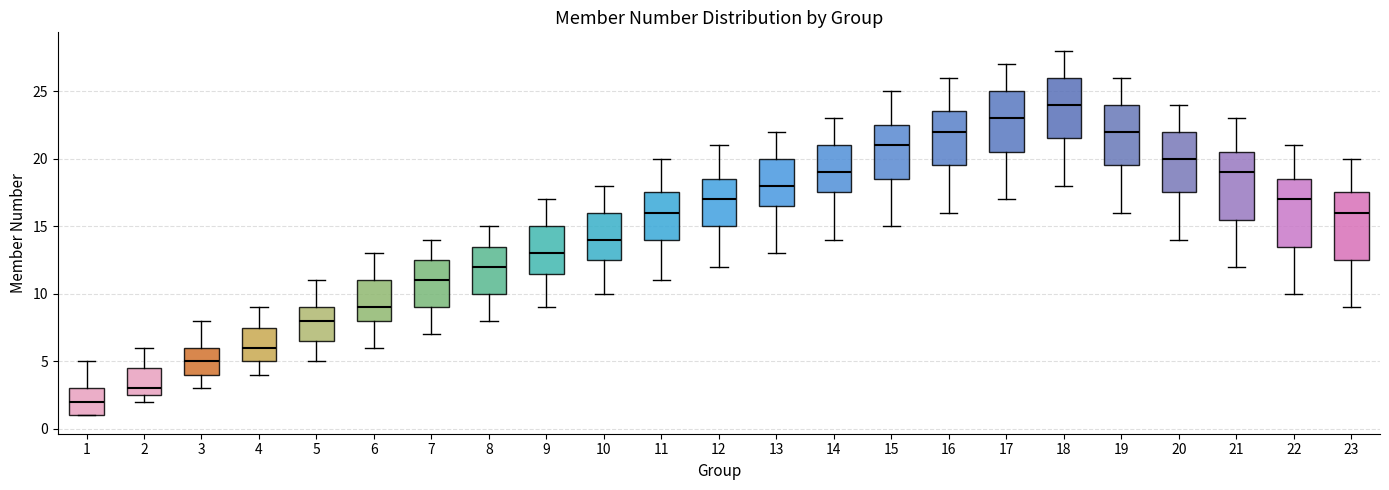

Which box's median line is the highest?

18